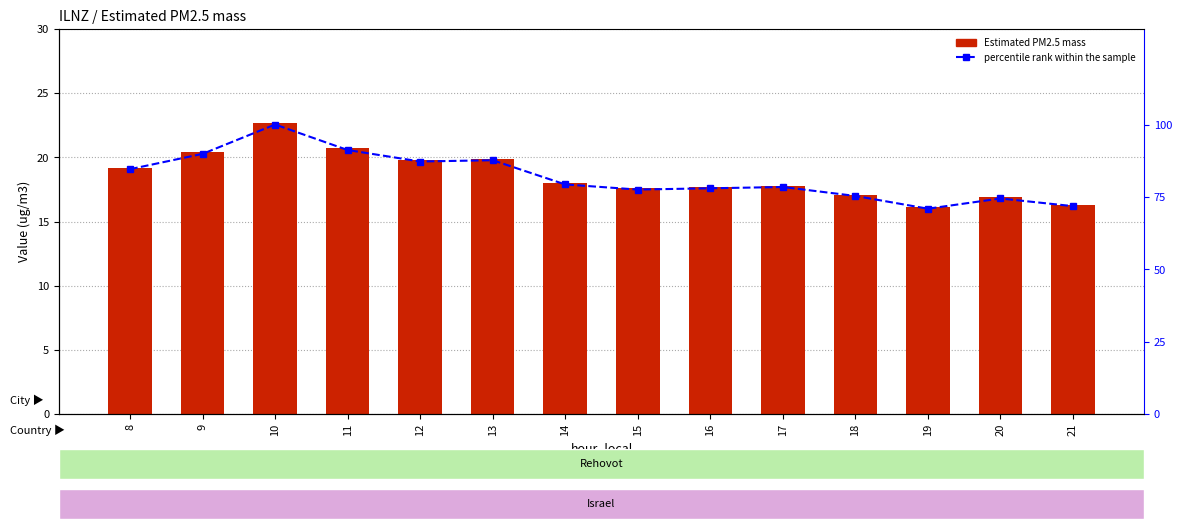

At which label does percentile rank within the sample first exceed 79?

8